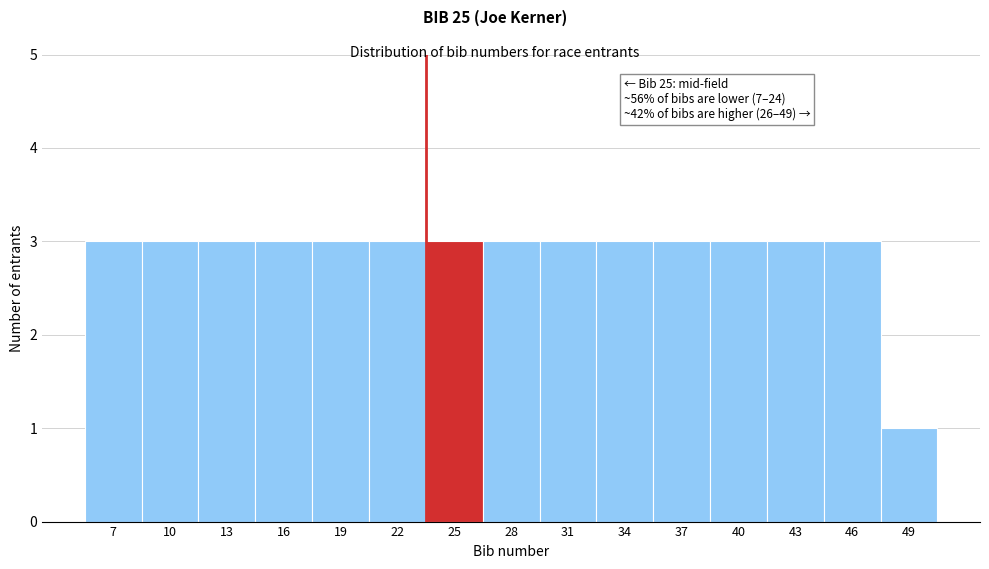

Reading left to right, what are all the values shown in this chart?

7=3	10=3	13=3	16=3	19=3	22=3	25=3	28=3	31=3	34=3	37=3	40=3	43=3	46=3	49=1